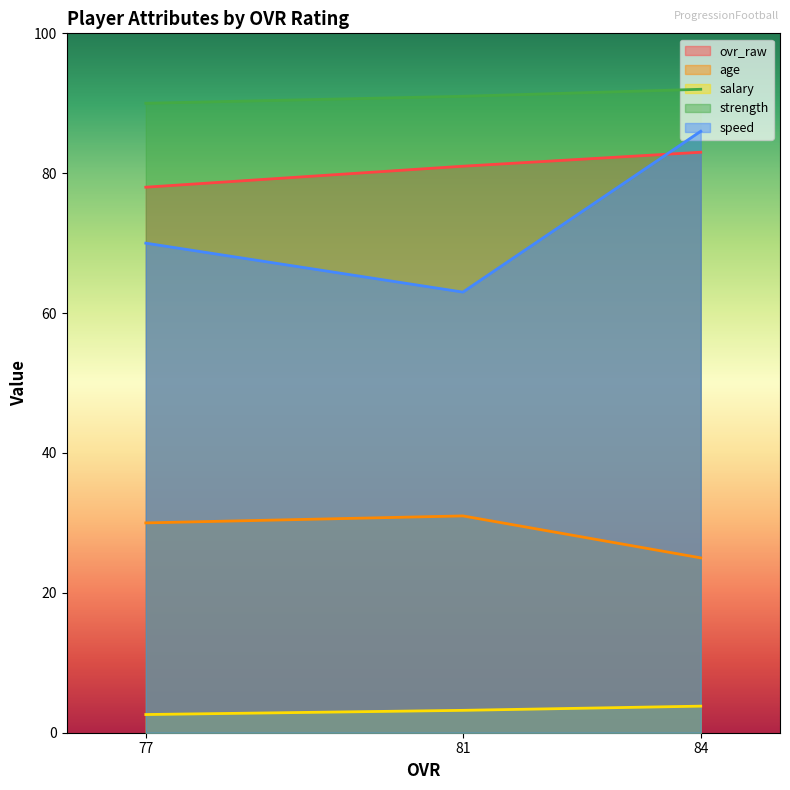

Between 77 and 81, which is larger?

81